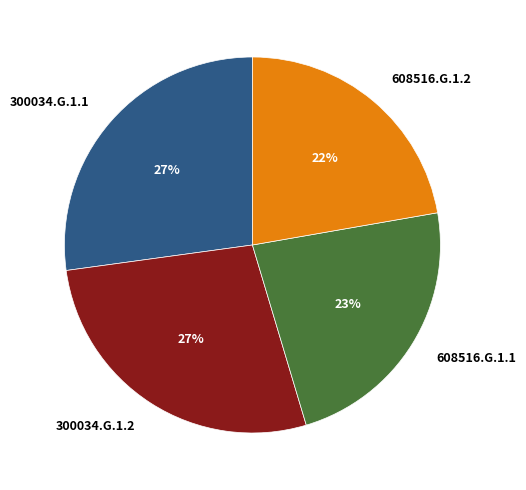

Is the sum of 608516.G.1.2 and 300034.G.1.1 greater than half?

No